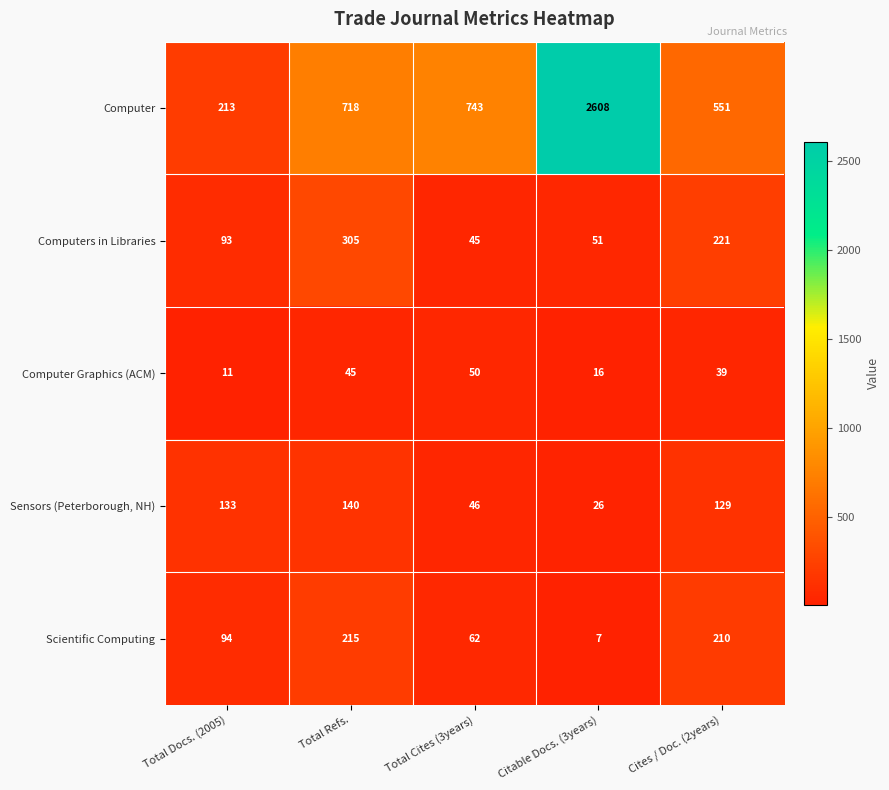

Reading left to right, extract all data points from this chart.

Computer: Total Docs. (2005)=213	Total Refs.=718	Total Cites (3years)=743	Citable Docs. (3years)=2608	Cites / Doc. (2years)=551
Computers in Libraries: Total Docs. (2005)=93	Total Refs.=305	Total Cites (3years)=45	Citable Docs. (3years)=51	Cites / Doc. (2years)=221
Computer Graphics (ACM): Total Docs. (2005)=11	Total Refs.=45	Total Cites (3years)=50	Citable Docs. (3years)=16	Cites / Doc. (2years)=39
Sensors (Peterborough, NH): Total Docs. (2005)=133	Total Refs.=140	Total Cites (3years)=46	Citable Docs. (3years)=26	Cites / Doc. (2years)=129
Scientific Computing: Total Docs. (2005)=94	Total Refs.=215	Total Cites (3years)=62	Citable Docs. (3years)=7	Cites / Doc. (2years)=210